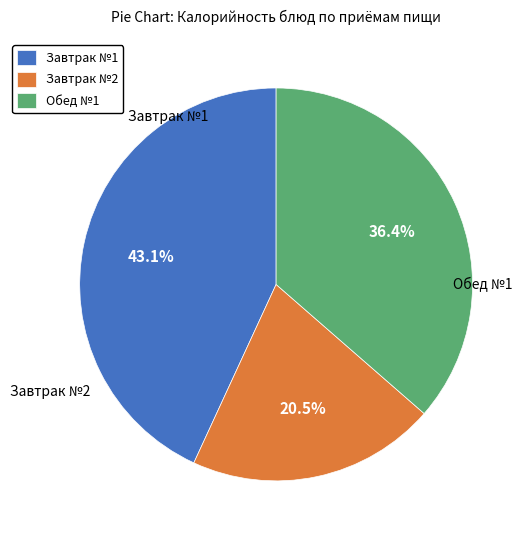

Rank the categories by value from highest to lowest.

Завтрак №1, Обед №1, Завтрак №2